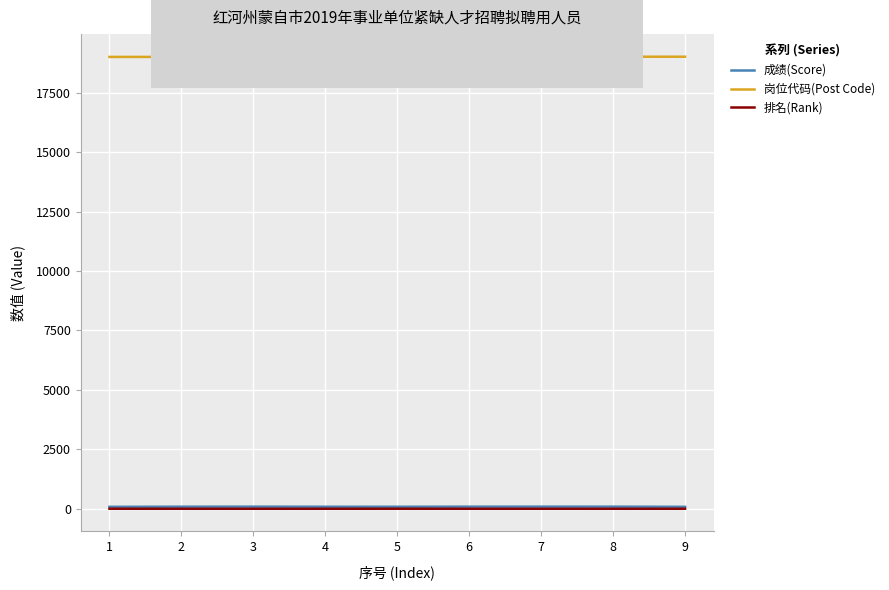

What is the minimum value shown in the chart?

1.0